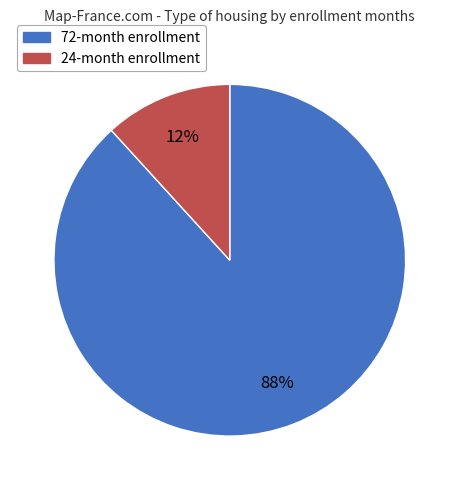

Is there a majority slice in this chart?

Yes